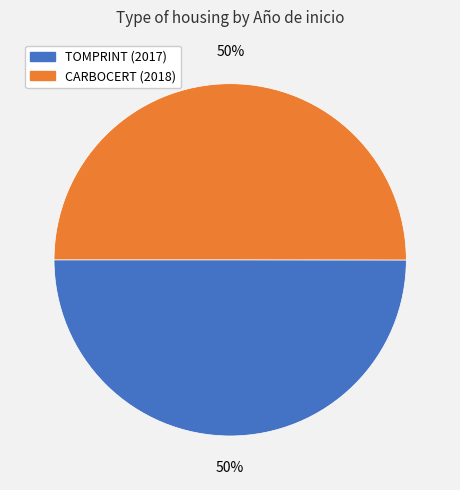

Count the number of slices in the pie.

2